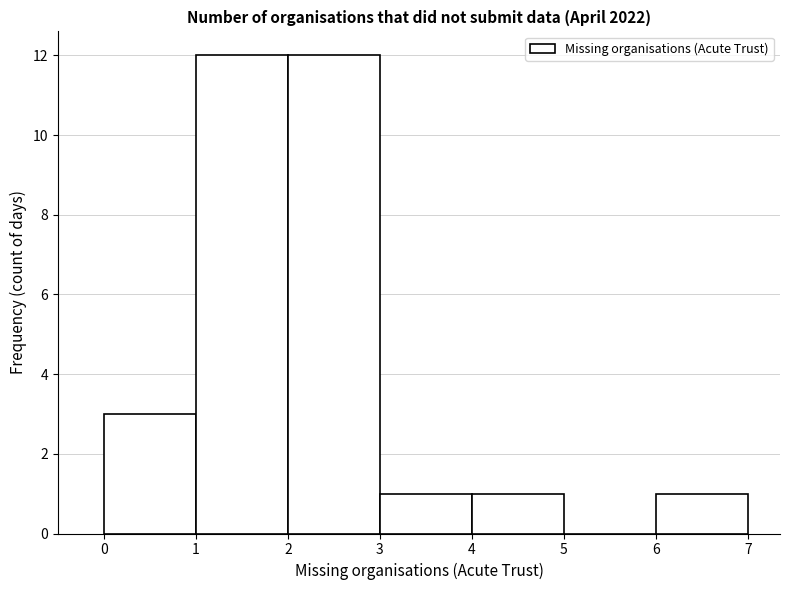

Reading left to right, transcribe this chart: for each bar, give the range it covers on the x-axis and its height. The values are not printed on the chart, so give them approximately, as read against the axis.

0 to 1: 3
1 to 2: 12
2 to 3: 12
3 to 4: 1
4 to 5: 1
5 to 6: 0
6 to 7: 1